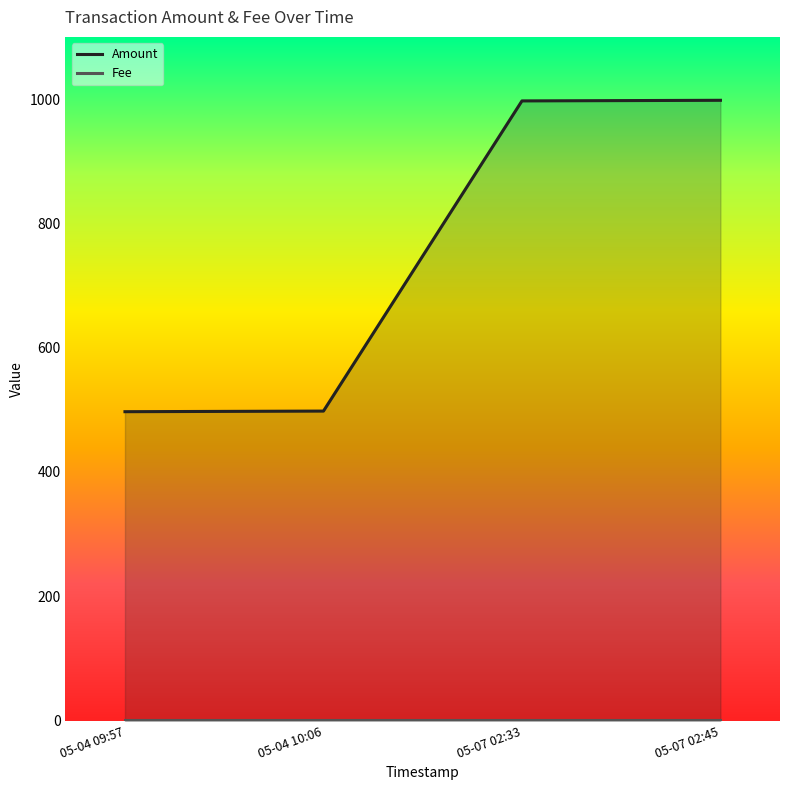

Is it true that Amount equals 1551 at 05-07 02:45?

False